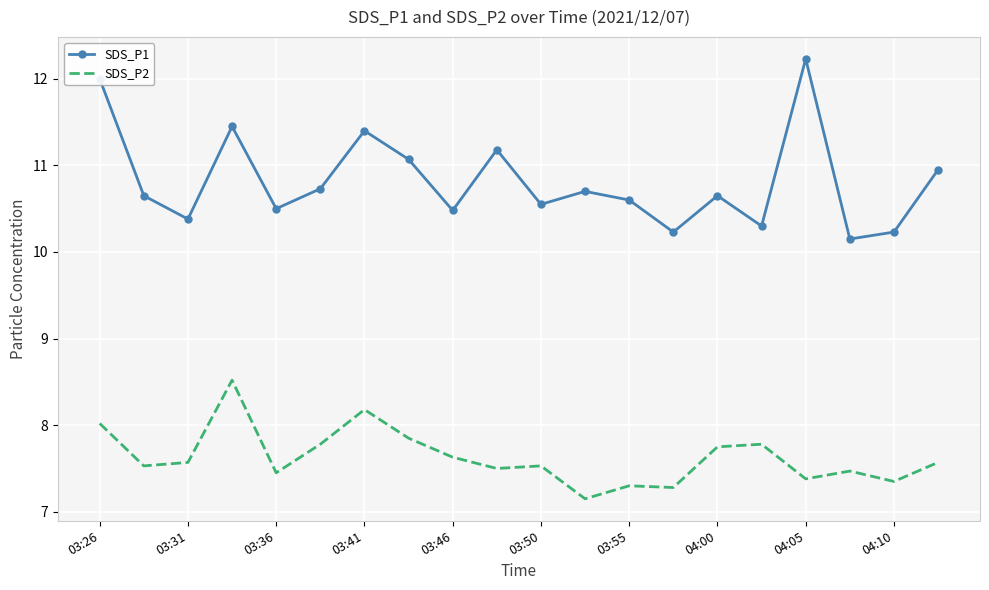

What is the difference between the maximum and minimum values in the SDS_P2 series?

1.4